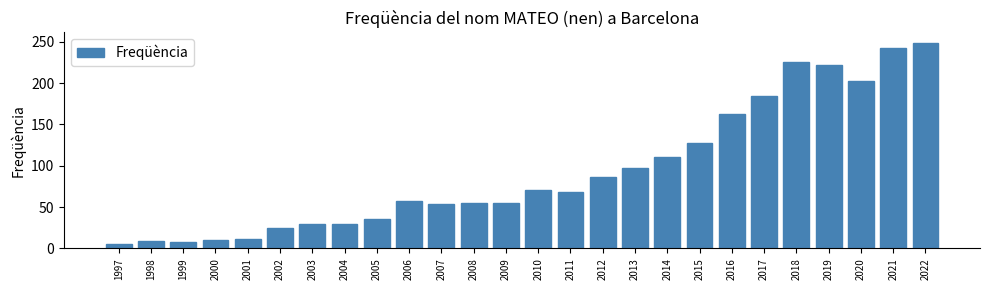

What is the change in value from 2019 to 2020?

-19